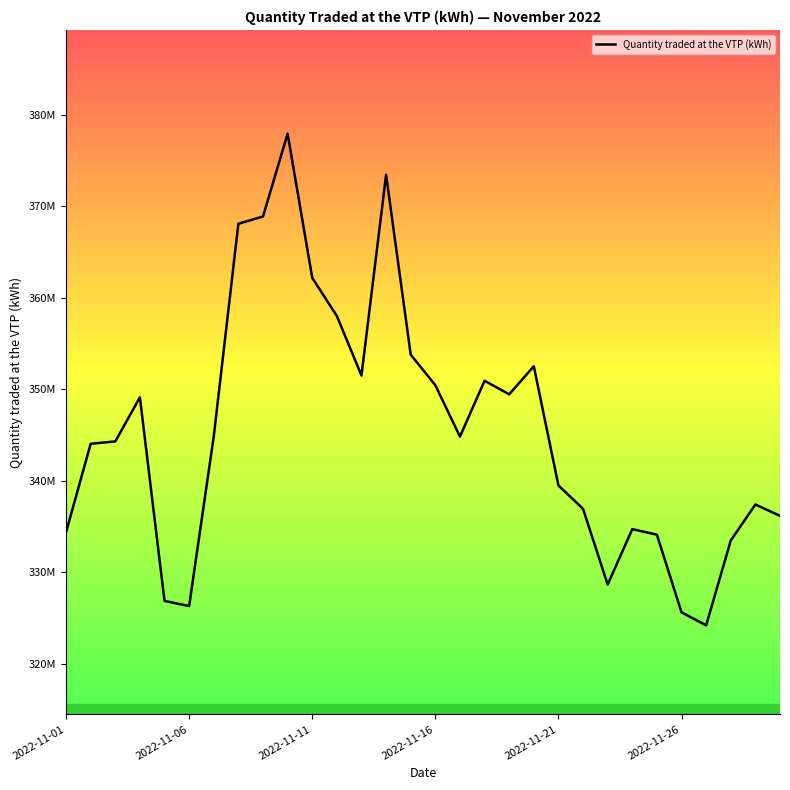

What is the smallest value displayed?

324201843.4